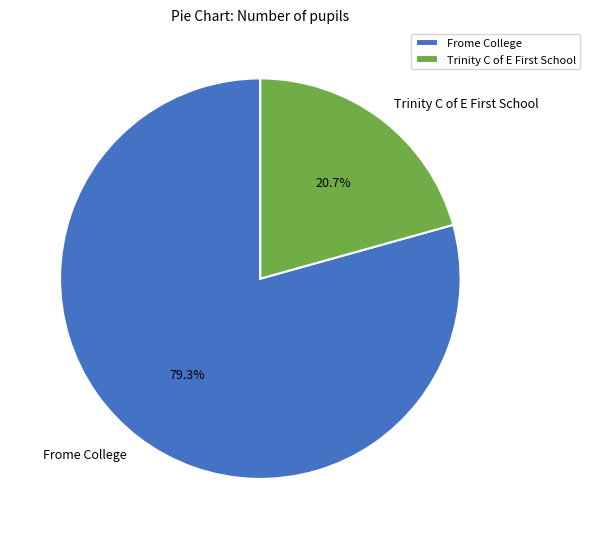

How many slices are in this pie chart?

2